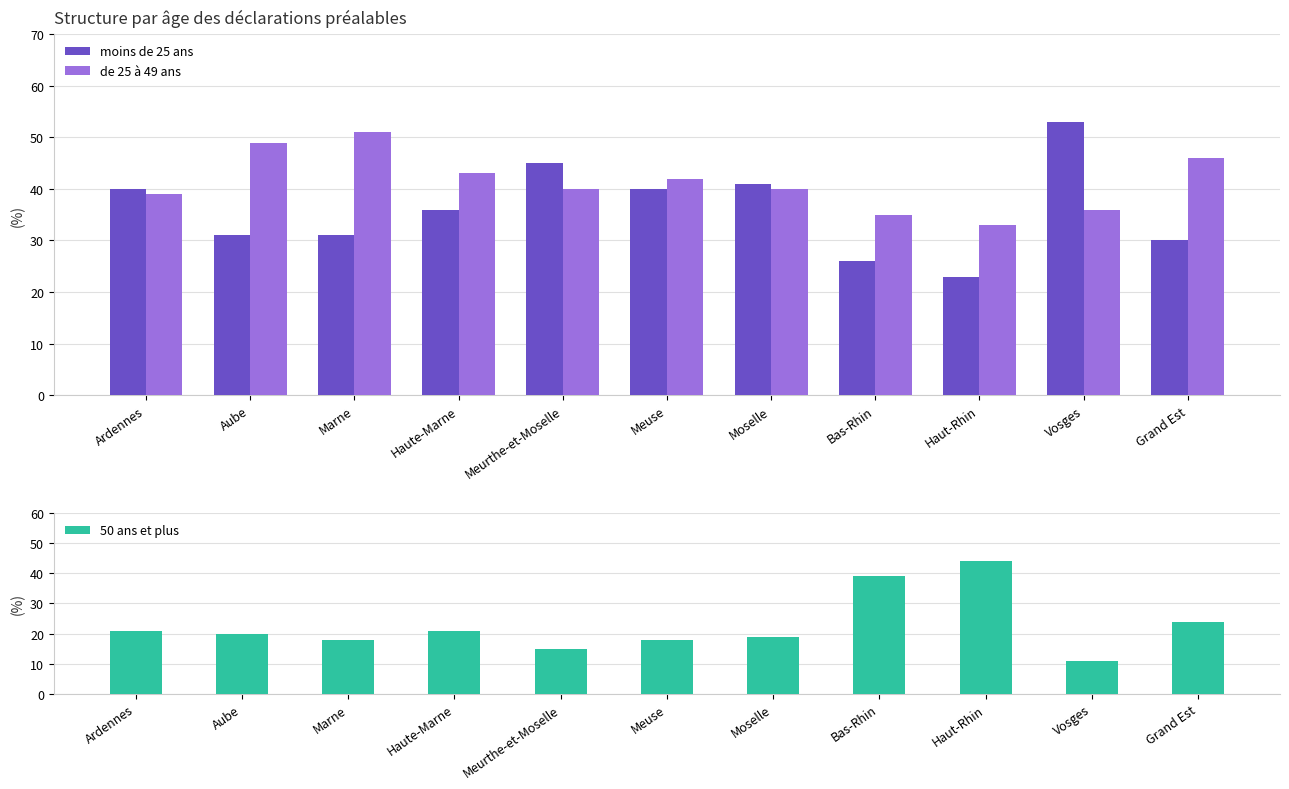

Is the value of moins de 25 ans at Grand Est greater than the value of de 25 à 49 ans at Haute-Marne?

No